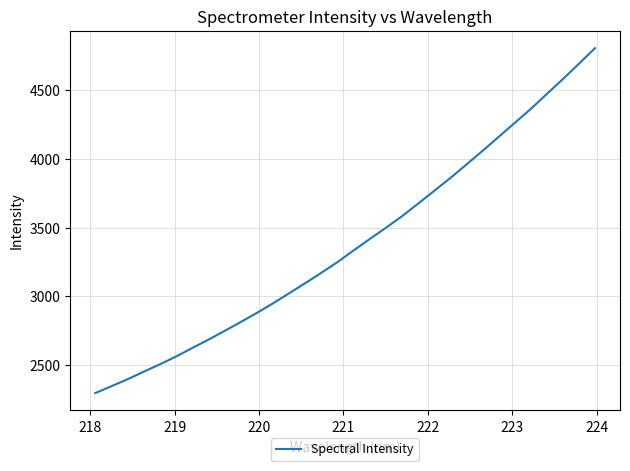

What is the smallest value displayed?

2298.6